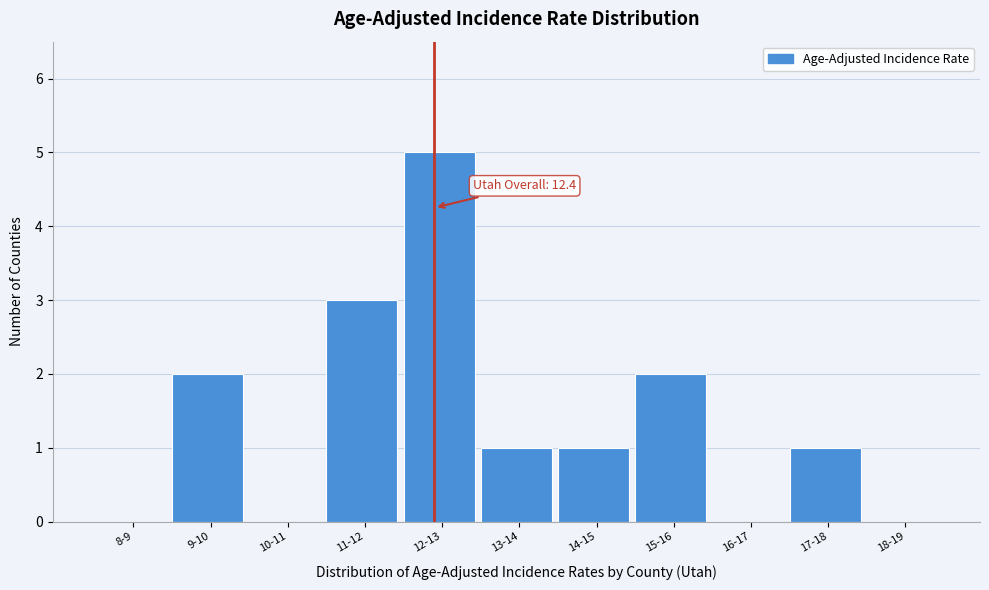

Reading left to right, extract all data points from this chart.

8-9=0	9-10=2	10-11=0	11-12=3	12-13=5	13-14=1	14-15=1	15-16=2	16-17=0	17-18=1	18-19=0